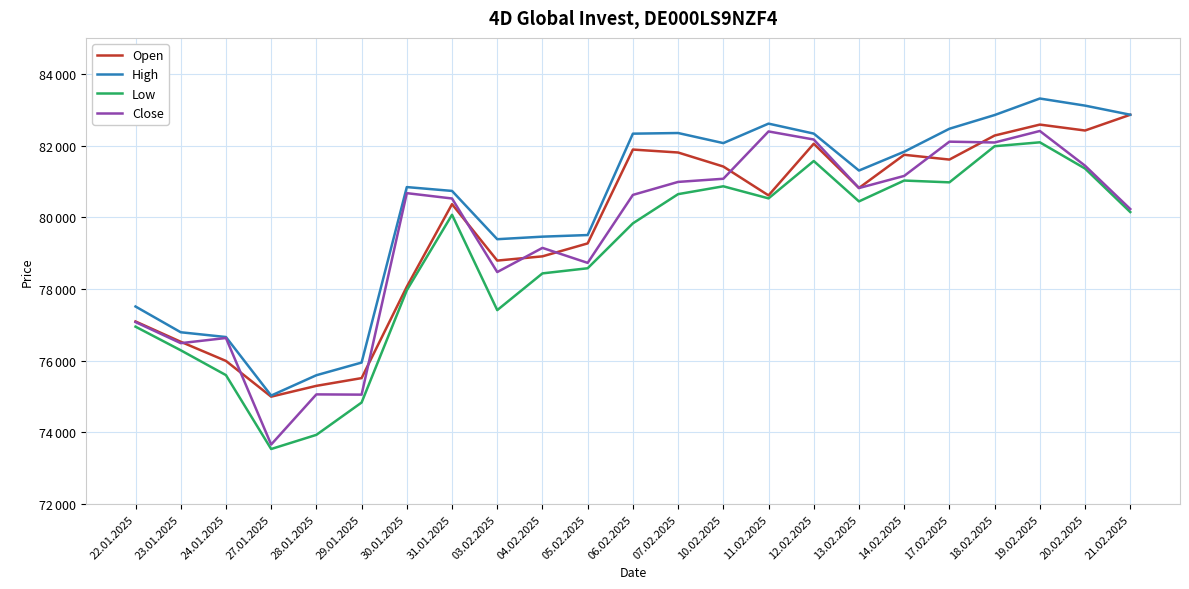

Does the chart display data point markers on the line(s)?

No